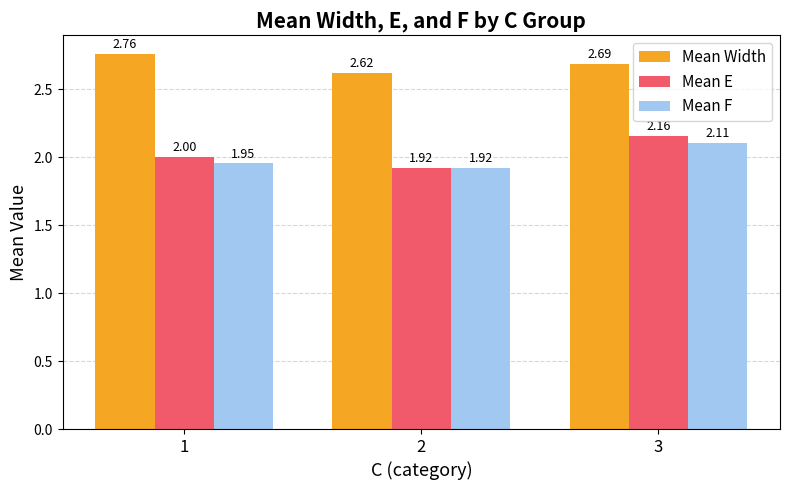

At 1, list the series in order from largest to smallest.

Mean Width, Mean E, Mean F